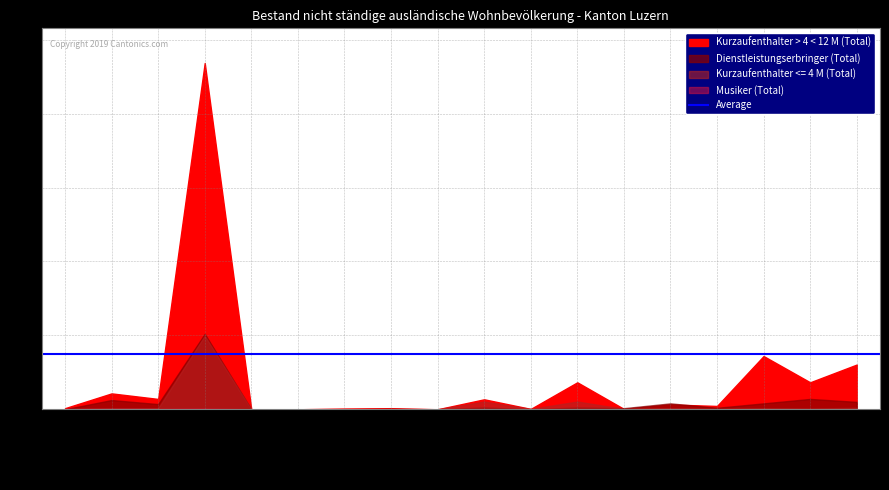

True or false: Musiker (Total) and Kurzaufenthalter > 4 < 12 M (Total) cross at least once.

False